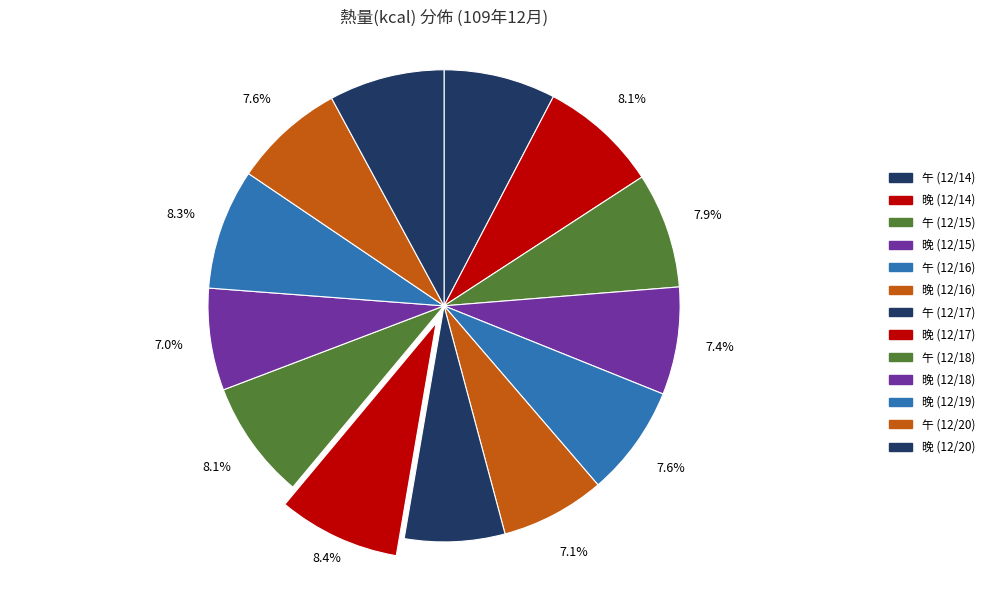

How many slices are in this pie chart?

13